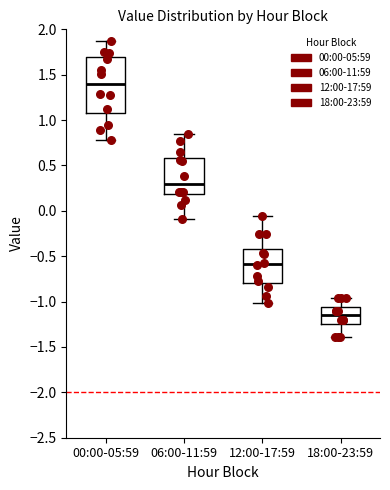

Which box's median line is the lowest?

18:00-23:59